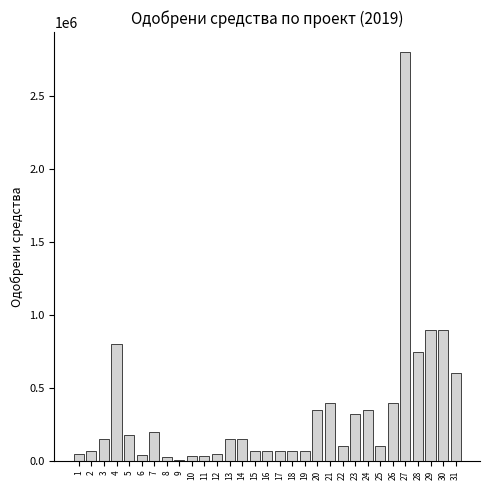

What is the ratio of the value at 27 to the value at 22?

28.0